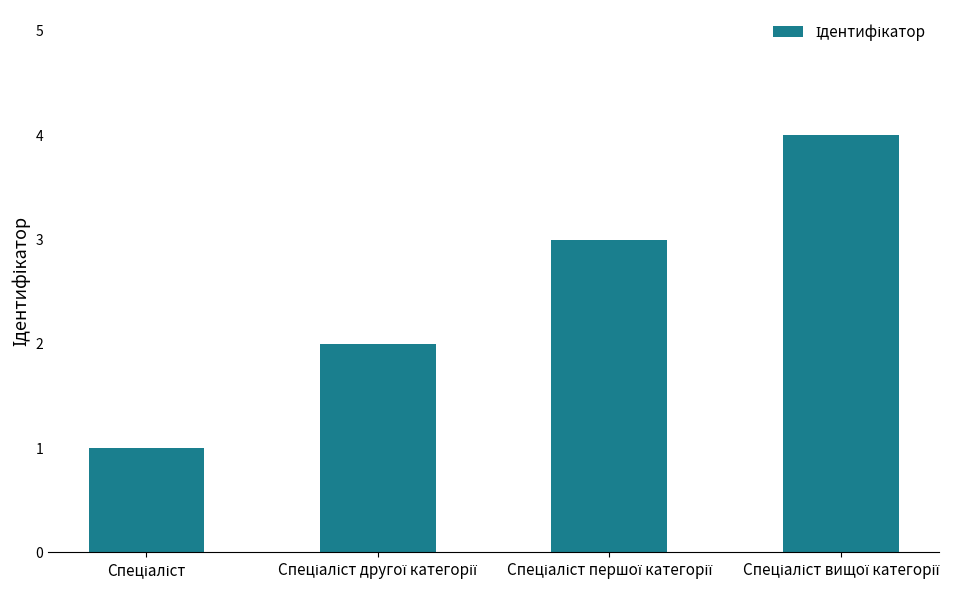

What is the difference between the maximum and minimum values?

3